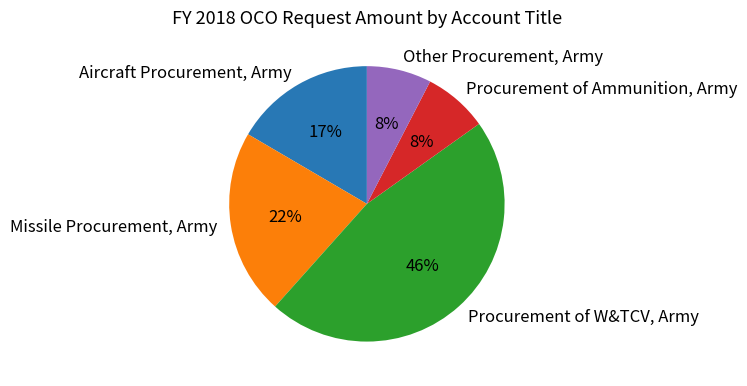

Is it true that Aircraft Procurement, Army is 17% of the pie?

True